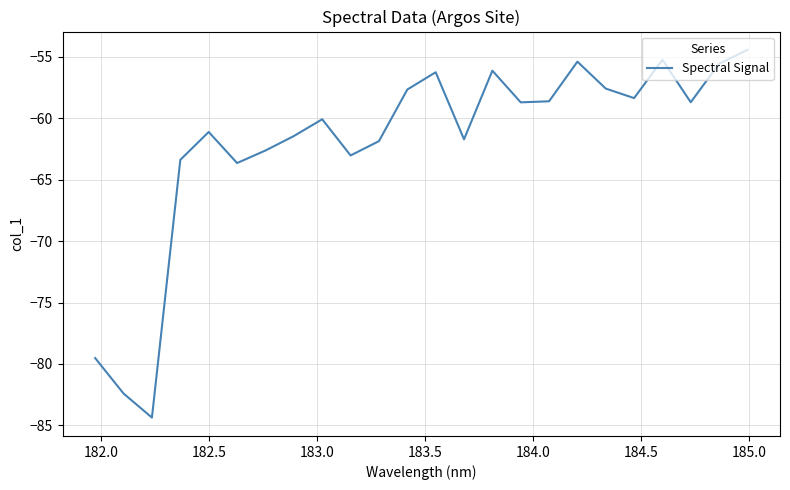

How many values are below -58?

16